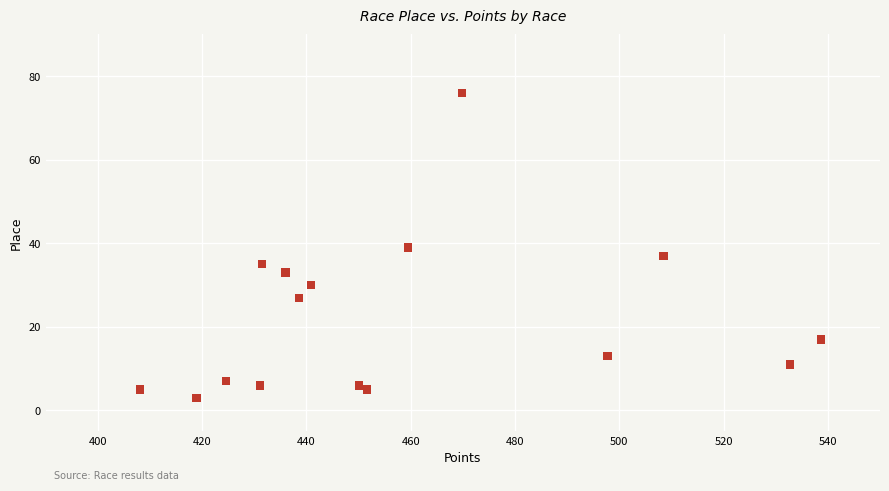

What is the range of Y values (max minus min)?

73